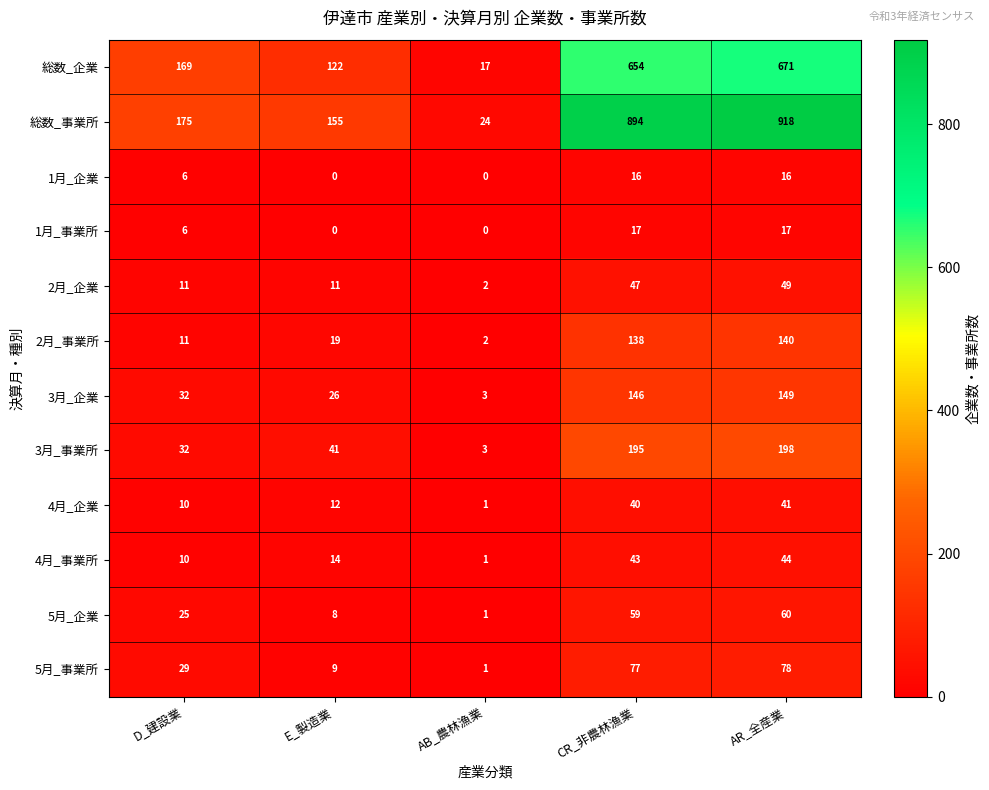

The value of 5月_企業 at CR_非農林漁業 is 59. True or false?

True